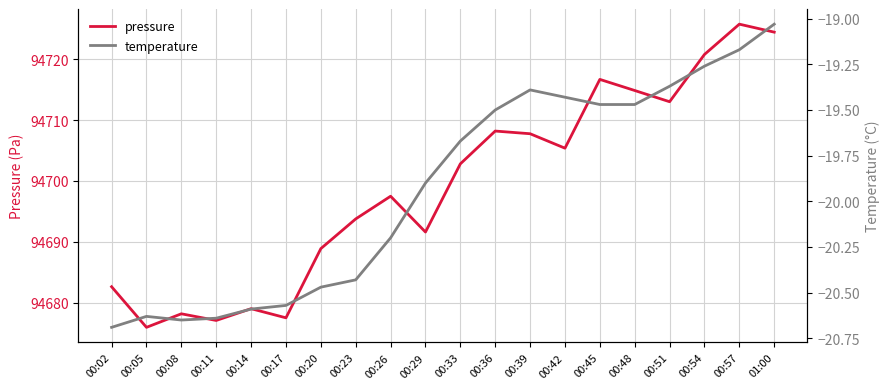

True or false: pressure has more than 0 interior local peaks.

True